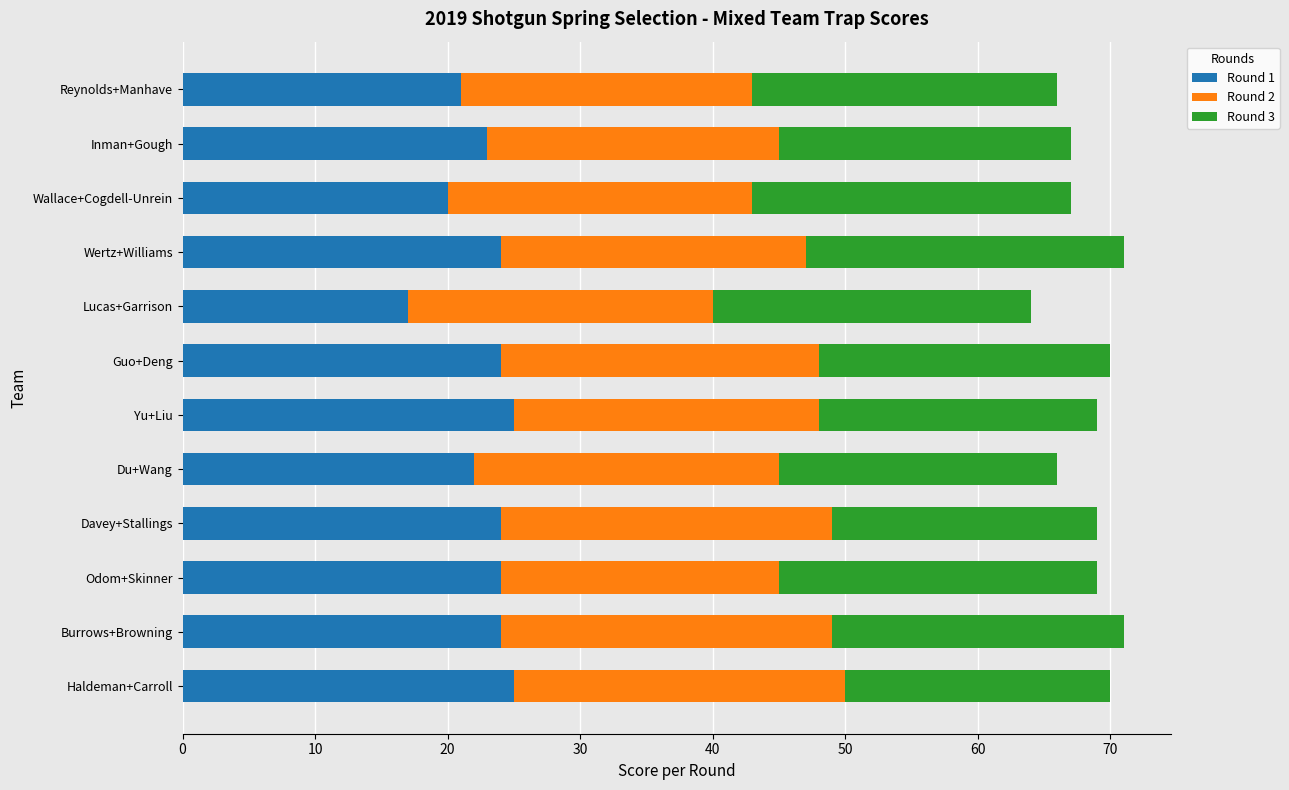

True or false: Round 1 has a value of 21 at Reynolds+Manhave.

True